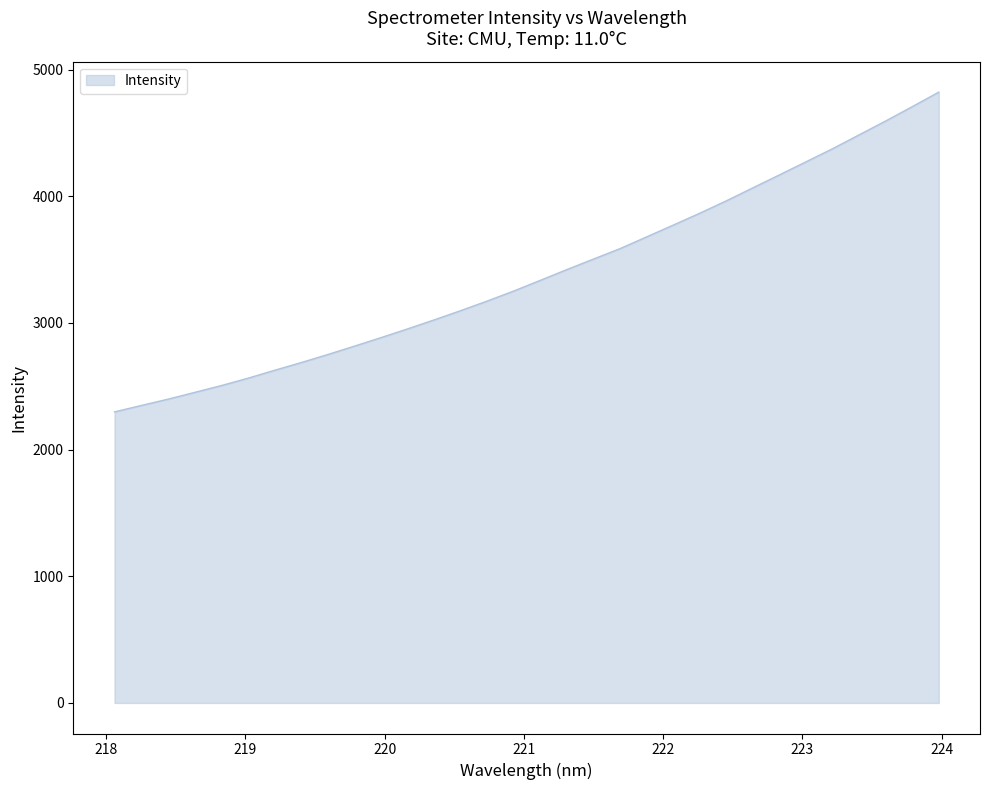

What is the difference between the maximum and minimum values?

2524.9